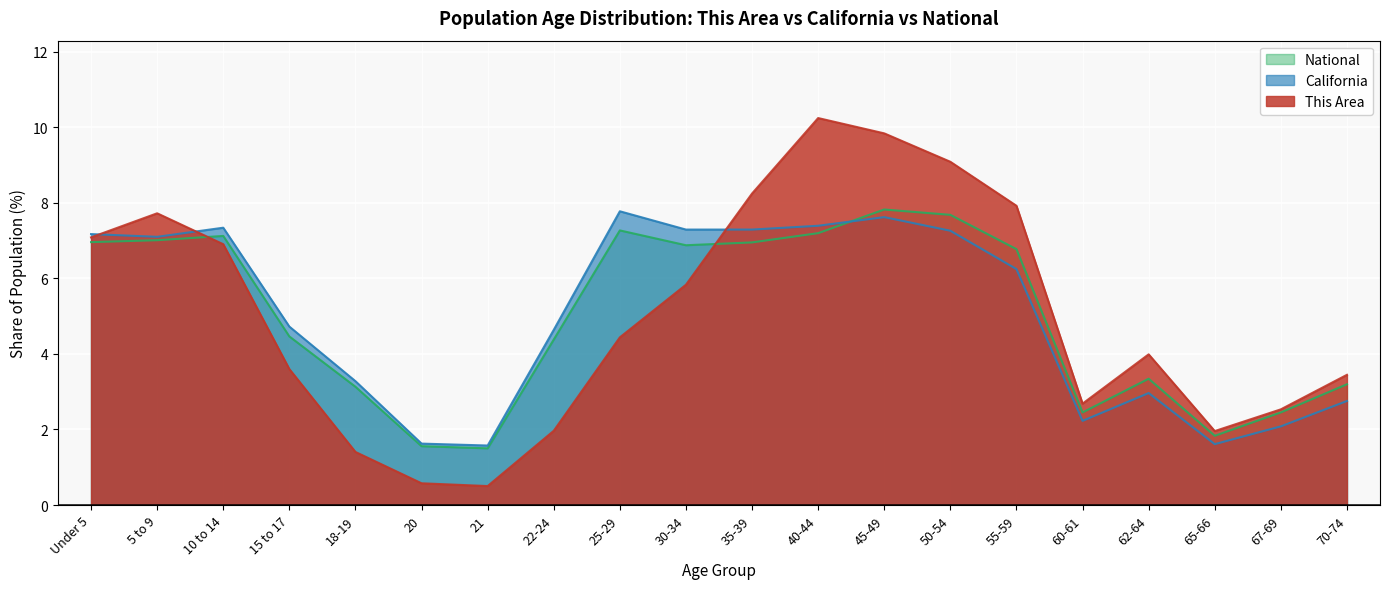

Reading left to right, what are all the values shown in this chart?

This Area: Under 5=7.1	5 to 9=7.7	10 to 14=6.9	15 to 17=3.6	18-19=1.4	20=0.6	21=0.5	22-24=2.0	25-29=4.4	30-34=5.8	35-39=8.2	40-44=10.2	45-49=9.8	50-54=9.1	55-59=7.9	60-61=2.7	62-64=4.0	65-66=2.0	67-69=2.5	70-74=3.4
California: Under 5=7.2	5 to 9=7.1	10 to 14=7.3	15 to 17=4.7	18-19=3.3	20=1.6	21=1.6	22-24=4.6	25-29=7.8	30-34=7.3	35-39=7.3	40-44=7.4	45-49=7.6	50-54=7.3	55-59=6.2	60-61=2.2	62-64=3.0	65-66=1.6	67-69=2.1	70-74=2.8
National: Under 5=7.0	5 to 9=7.0	10 to 14=7.1	15 to 17=4.5	18-19=3.1	20=1.6	21=1.5	22-24=4.4	25-29=7.3	30-34=6.9	35-39=7.0	40-44=7.2	45-49=7.8	50-54=7.7	55-59=6.8	60-61=2.5	62-64=3.3	65-66=1.8	67-69=2.5	70-74=3.2